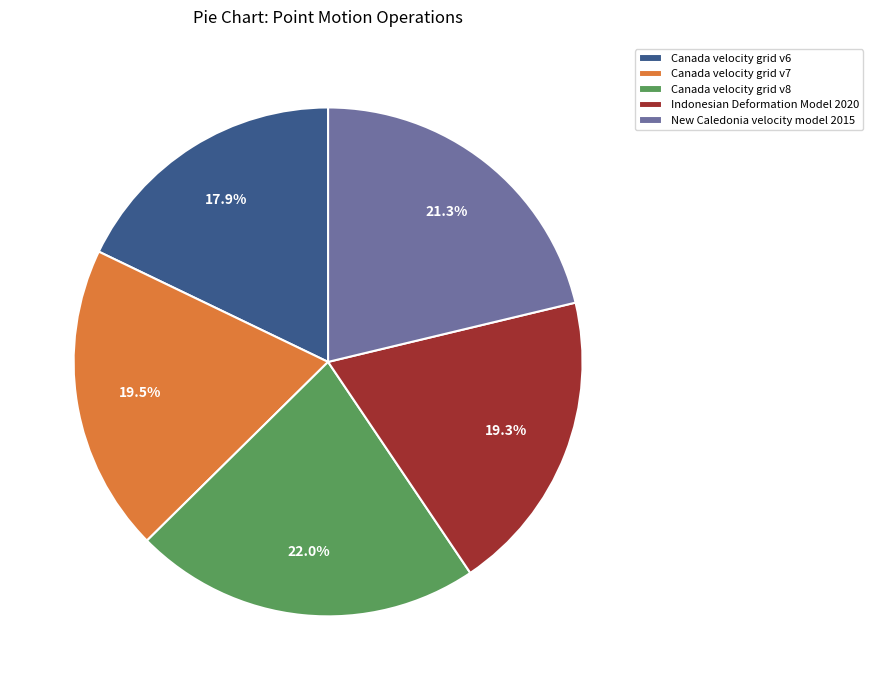

Does Canada velocity grid v7 account for over 50% of the chart?

No